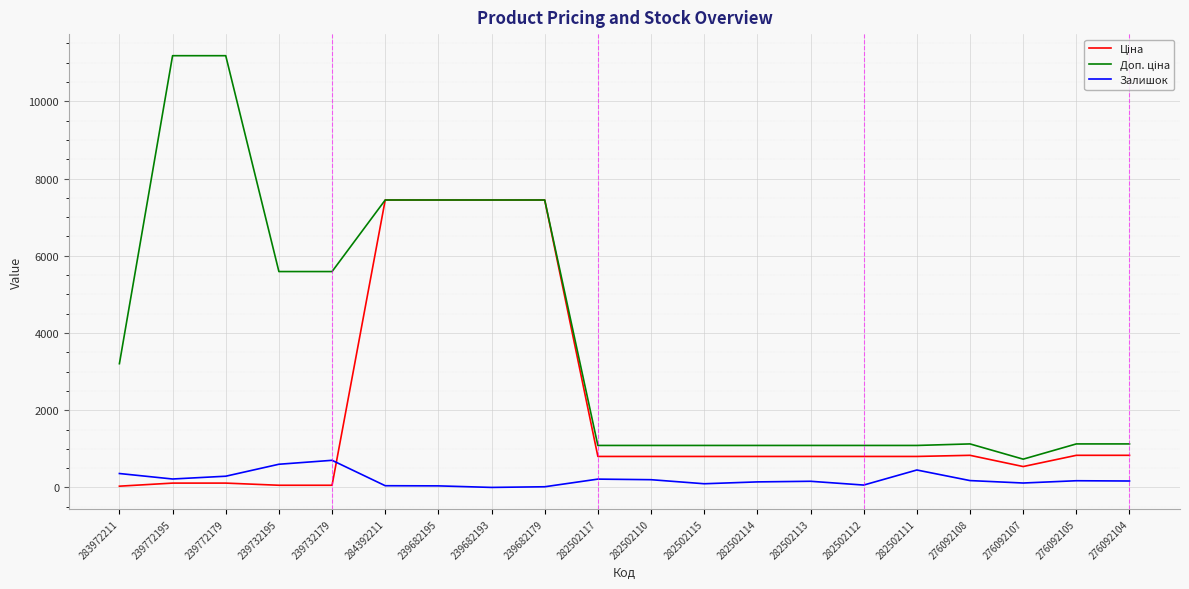

What is the greatest value displayed?

11182.0